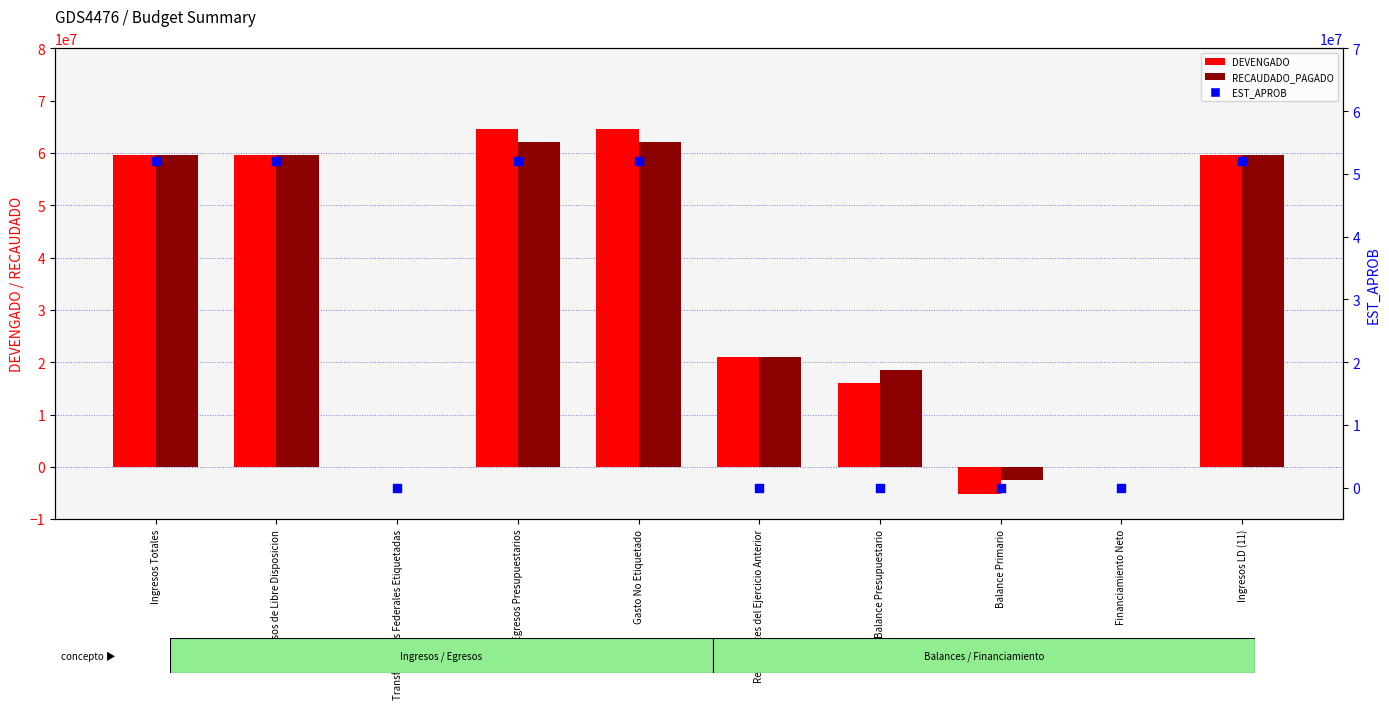

At how many categories does at least one series exceed 3396458?

7